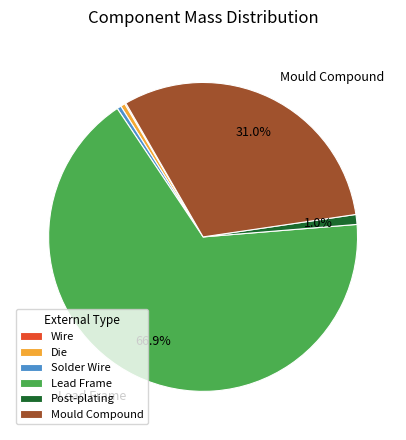

To the nearest percent, what is the difference between the Mould Compound and Lead Frame slice percentages?

36%